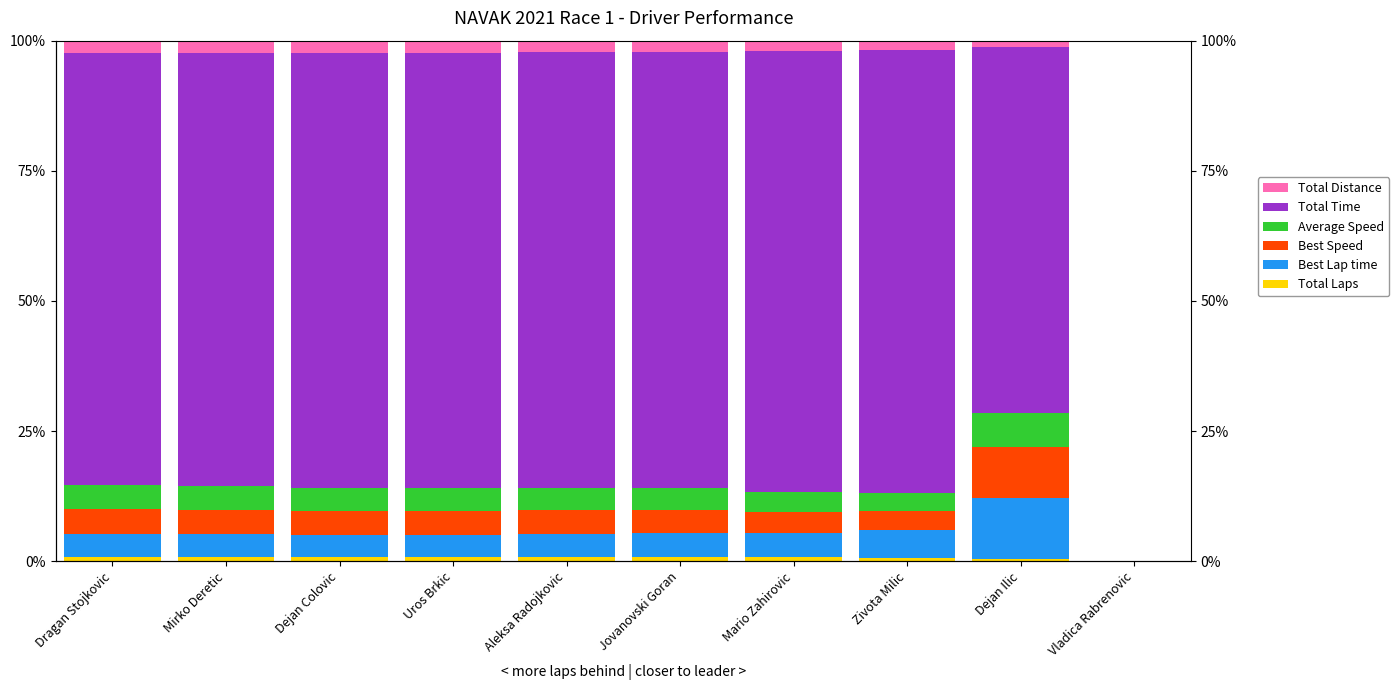

How many data points does each series have?

10